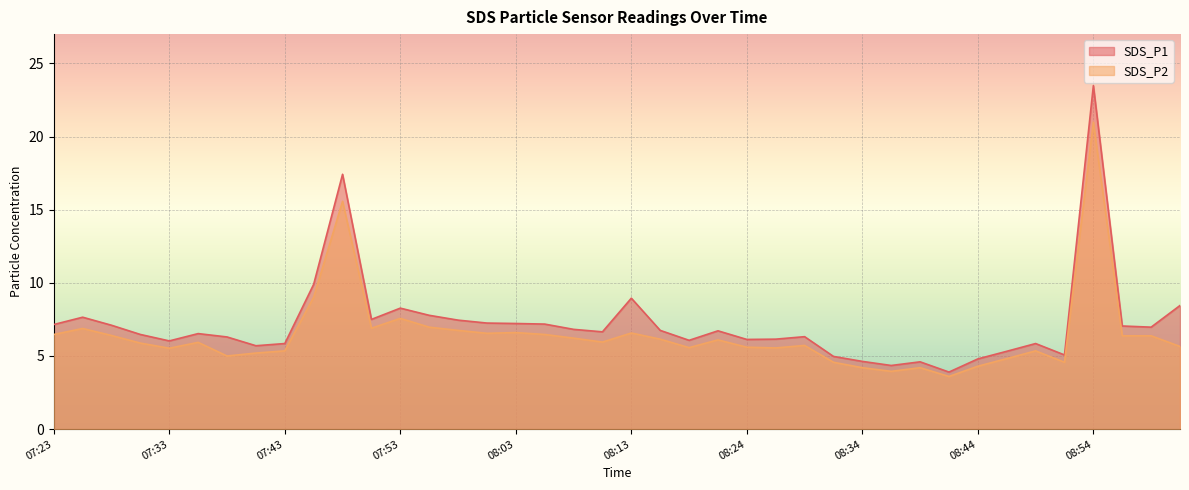

How many data points does each series have?

40